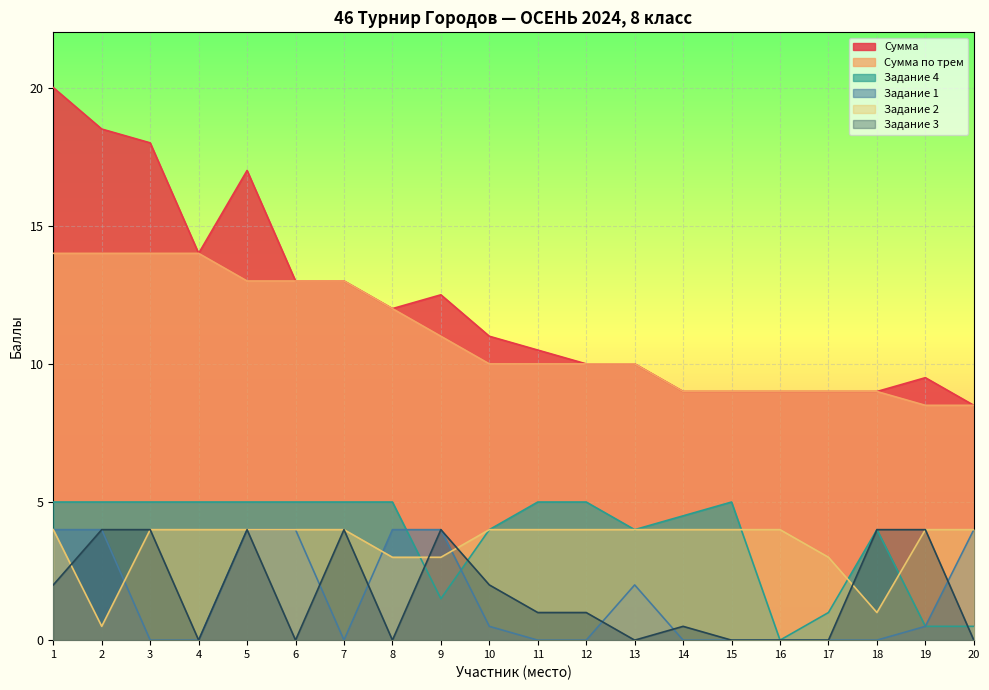

Is it true that Сумма equals 10.0 at 12?

True